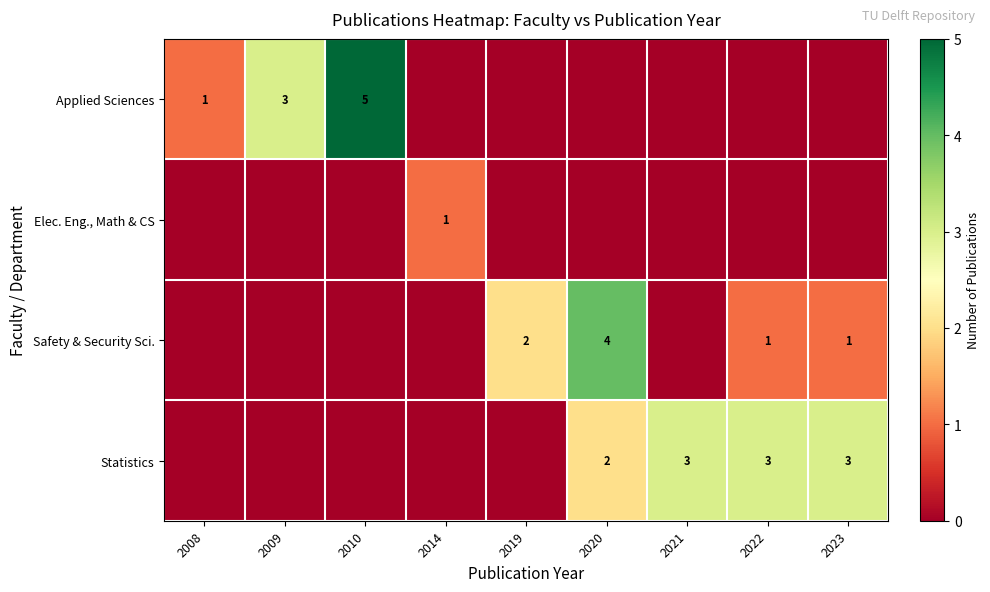

Is it true that Statistics equals 3 at 2023?

True